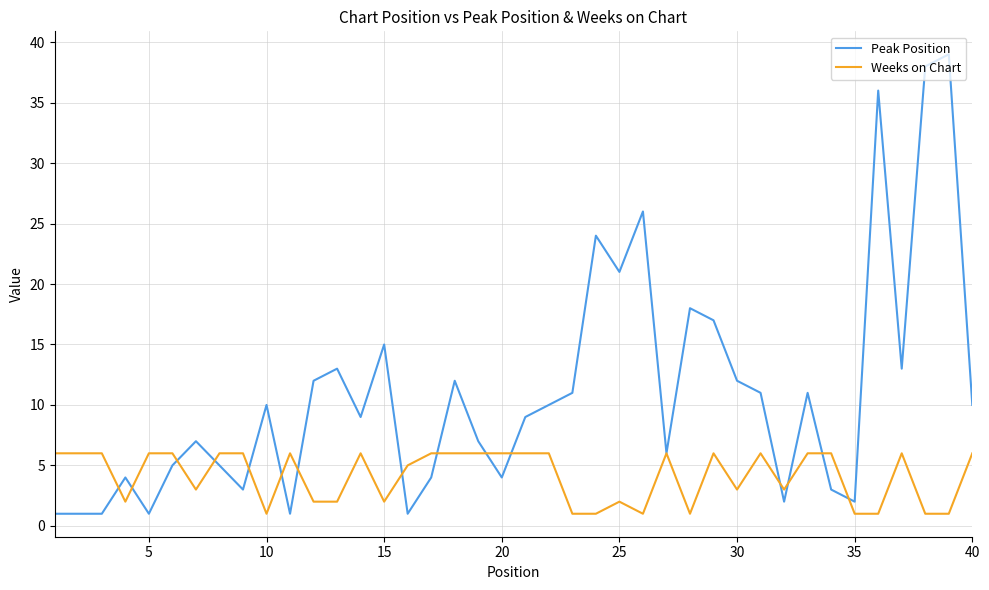

Which series has the largest total across all categories?

Peak Position